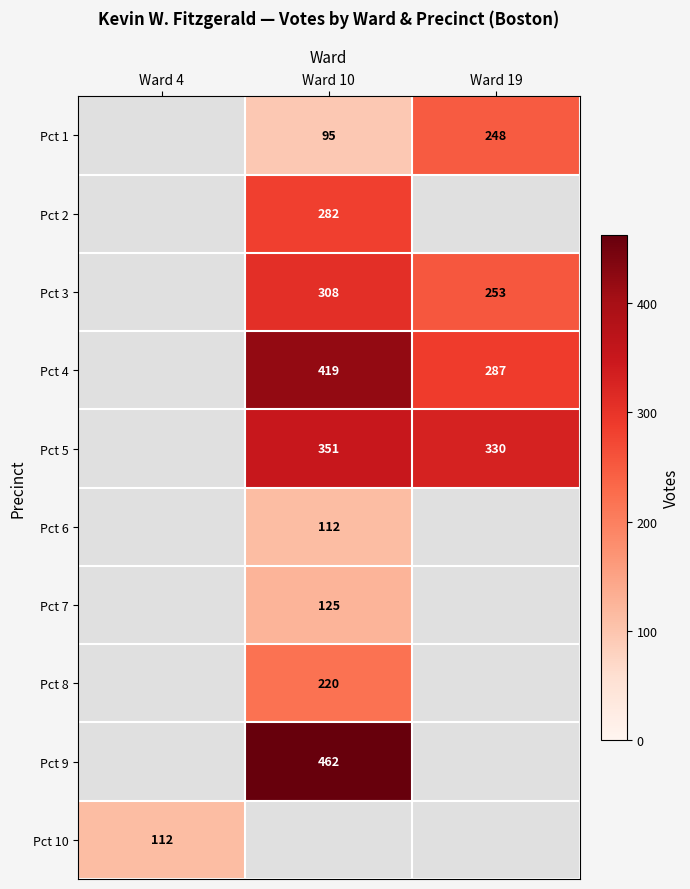

The Pct 5 series shows 124 at Ward 10. True or false?

False